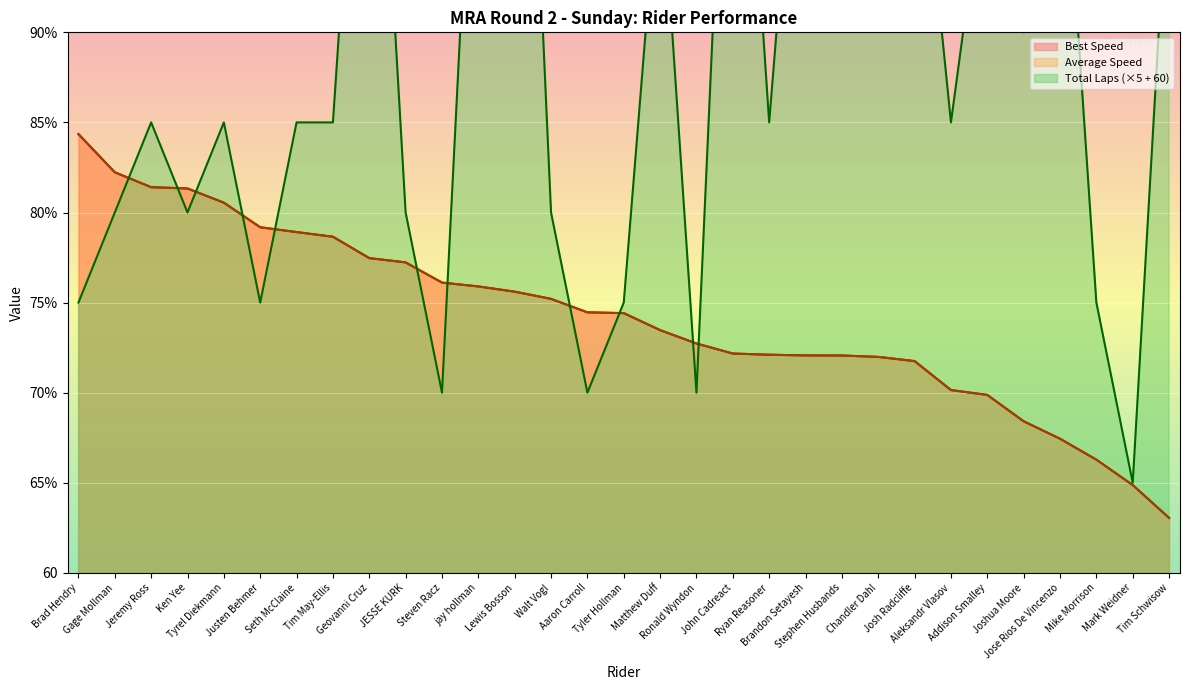

What is the spread (max minus min) of values at Gage Mollman?

2.2